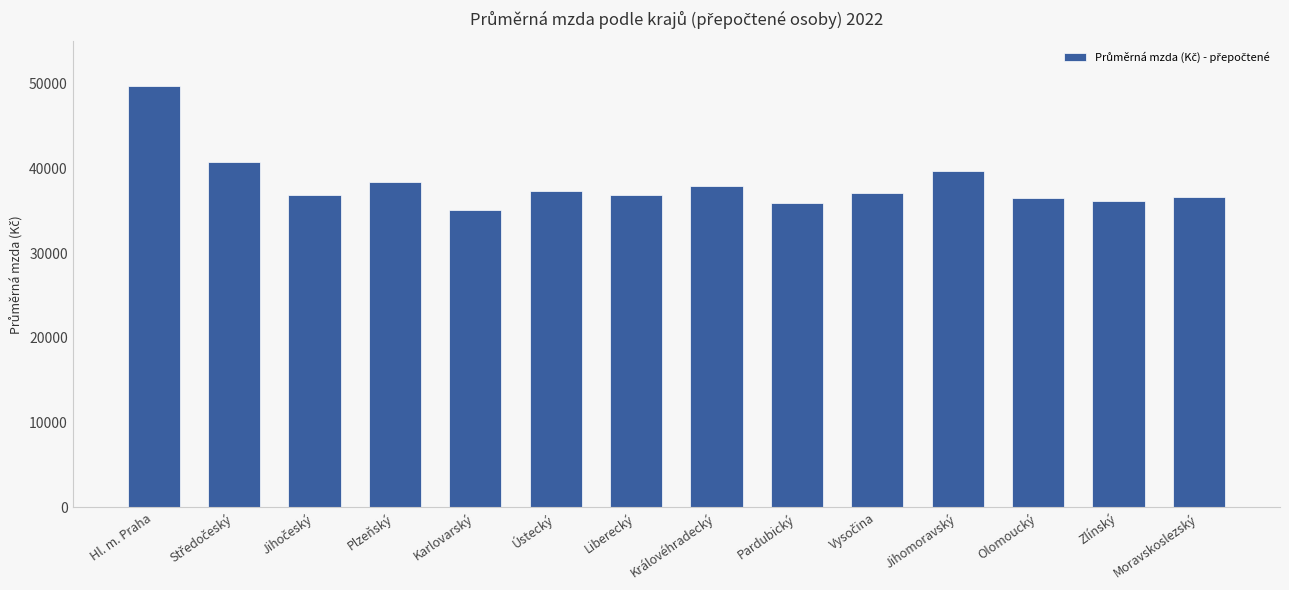

Approximately how many times larger is the value at Zlínský compared to Ústecký?

1.0